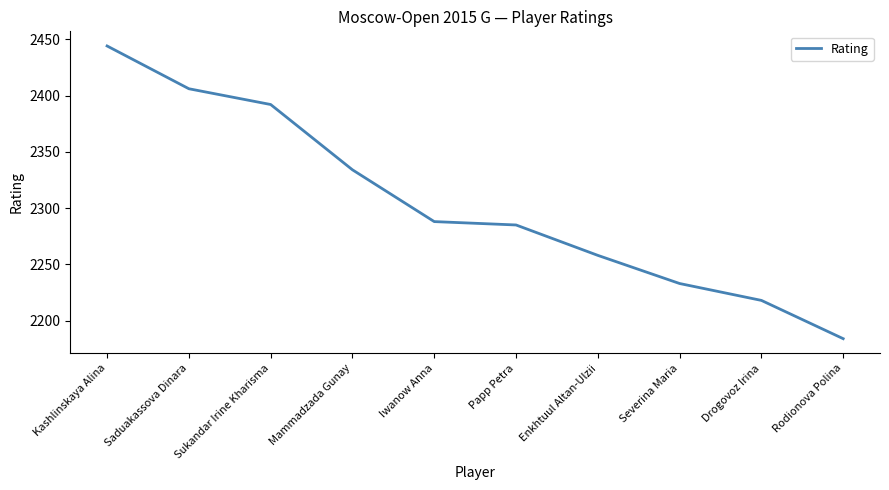

Reading left to right, transcribe all the data shown in this chart.

2444	2406	2392	2334	2288	2285	2258	2233	2218	2184